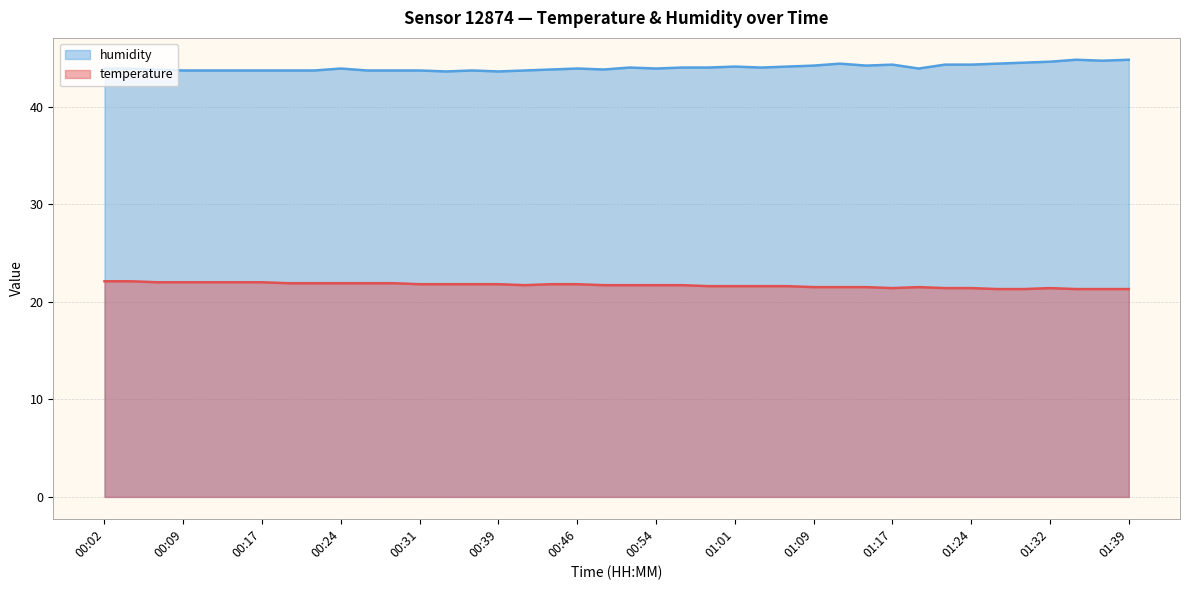

List the series in order of their overall mean, highest first.

humidity, temperature